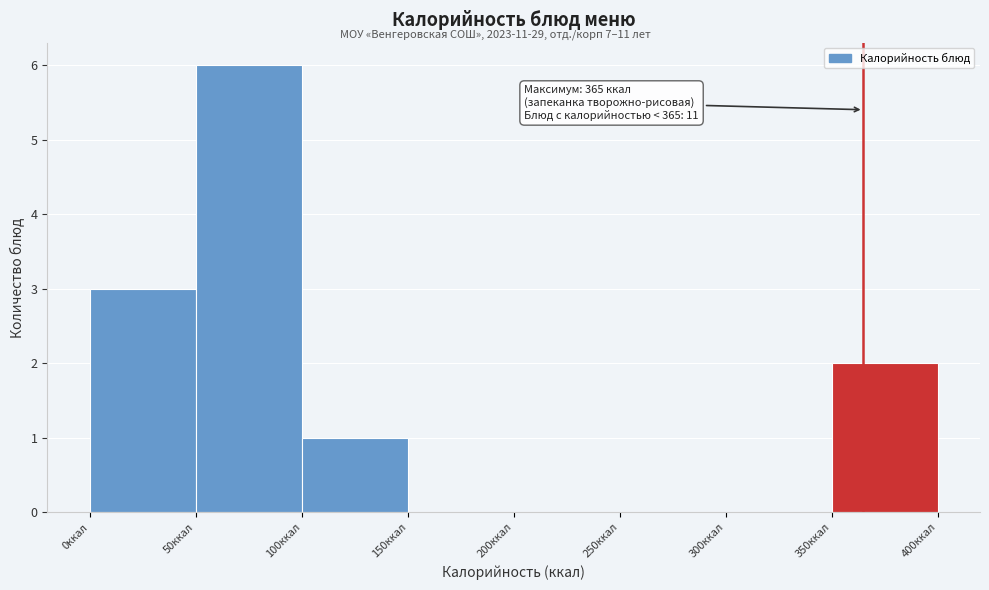

Over which range of the x-axis is the bar tallest?

50 to 100